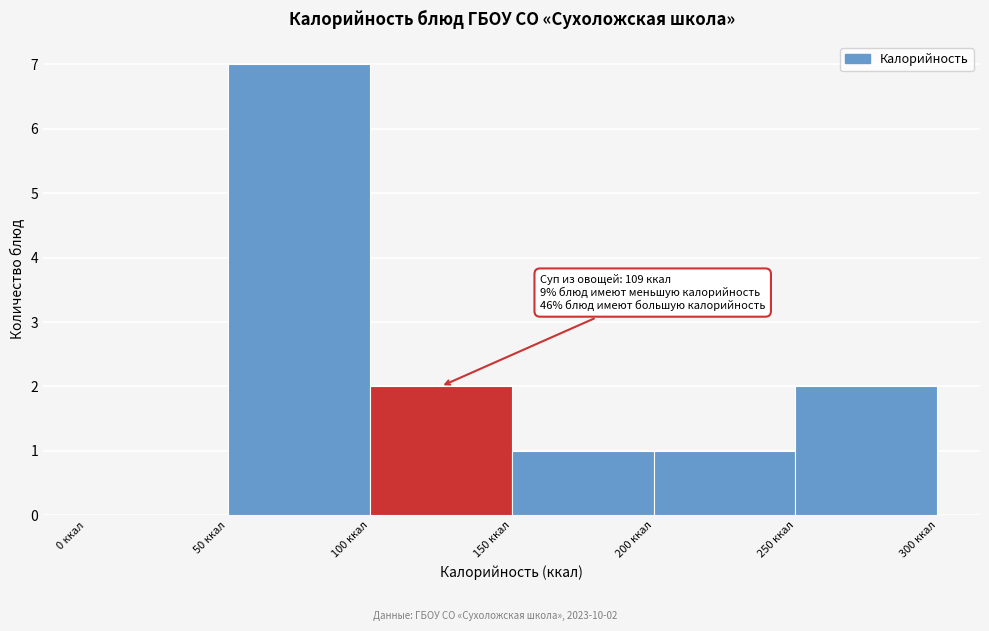

Which range on the x-axis has the tallest bar?

50 to 100